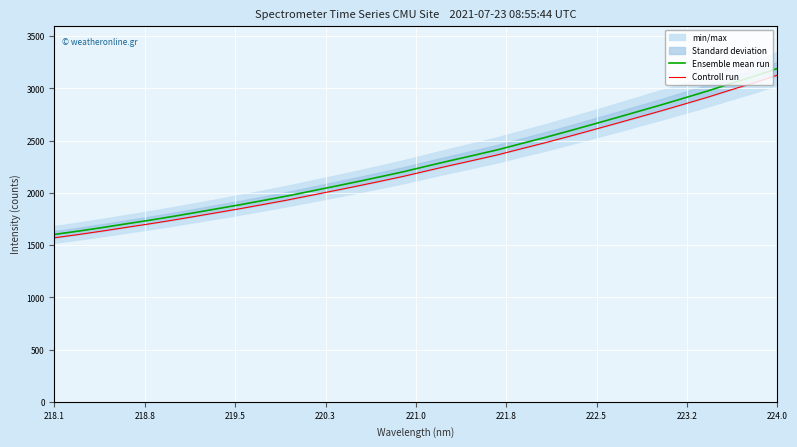

Which category has the highest value in the Ensemble mean run series?

224.0